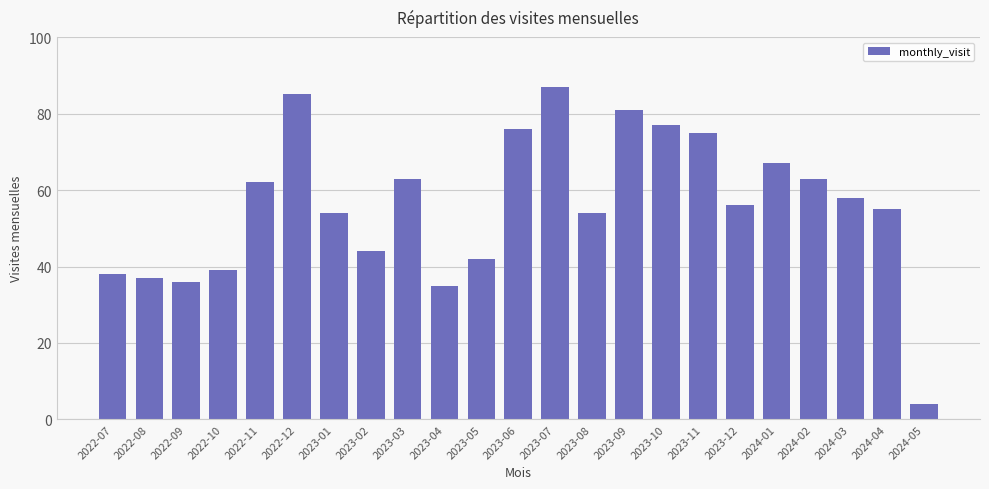

The value at 2024-01 is 94. True or false?

False